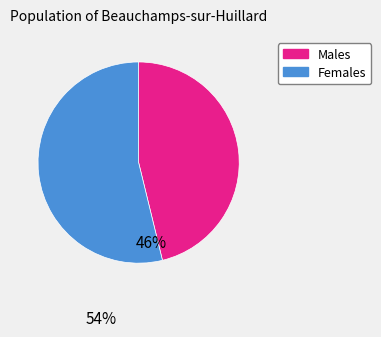

Does any single category account for the majority?

Yes